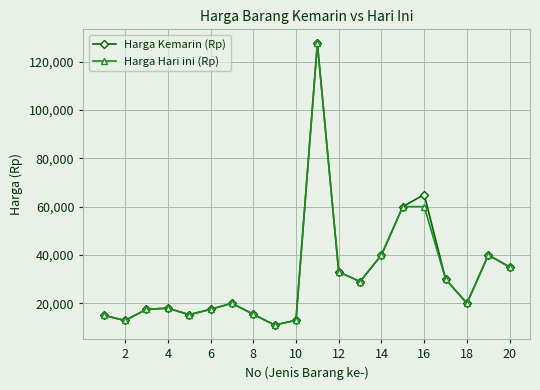

What is the value of the Harga Kemarin (Rp) point at the 16th from the left?

65000